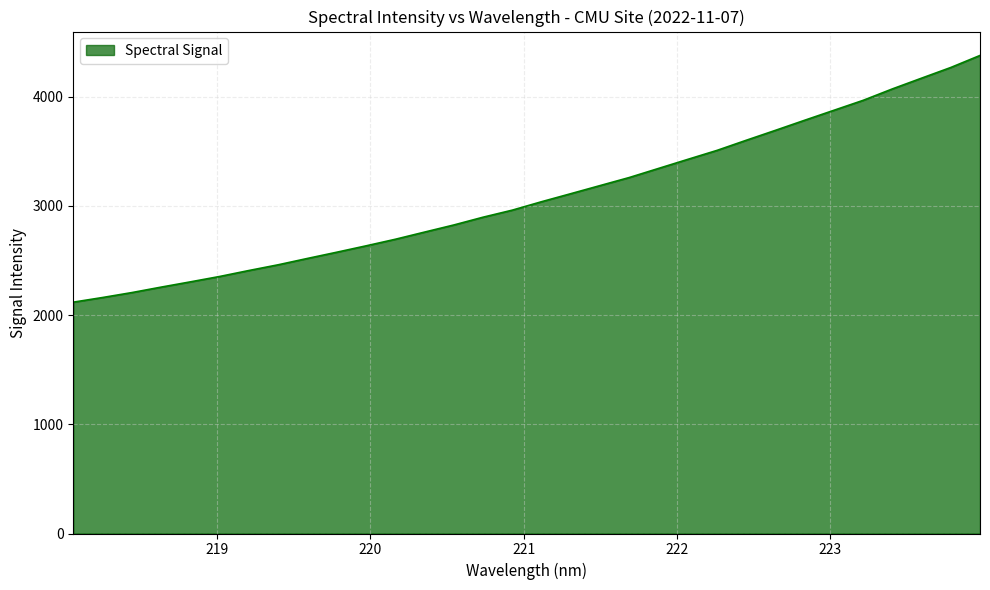

What is the greatest value displayed?

4376.4